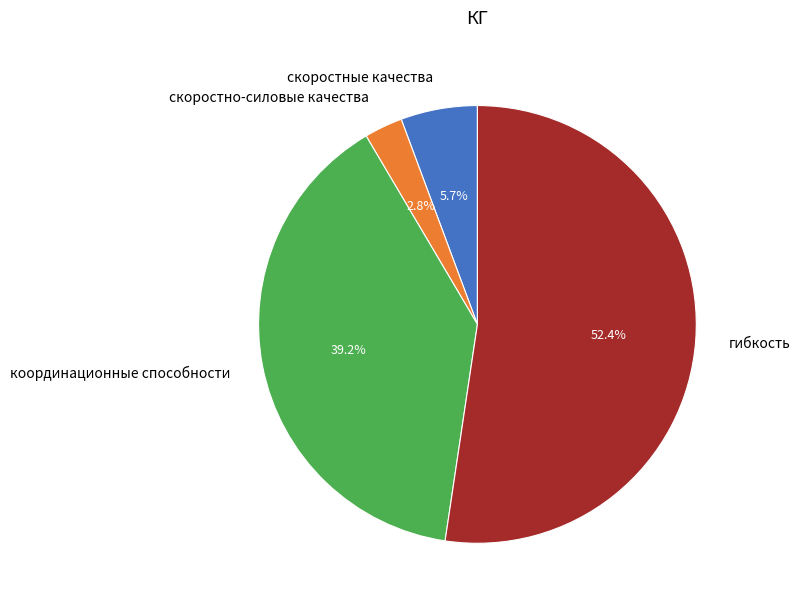

Is there any slice that represents more than half of the pie?

Yes